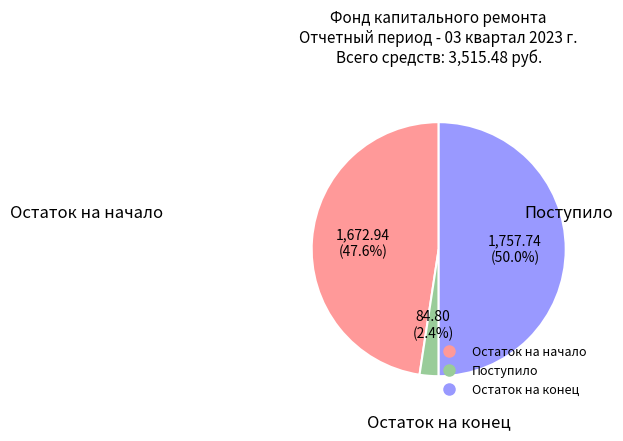

Which category has the biggest portion of the pie?

Остаток на конец периода